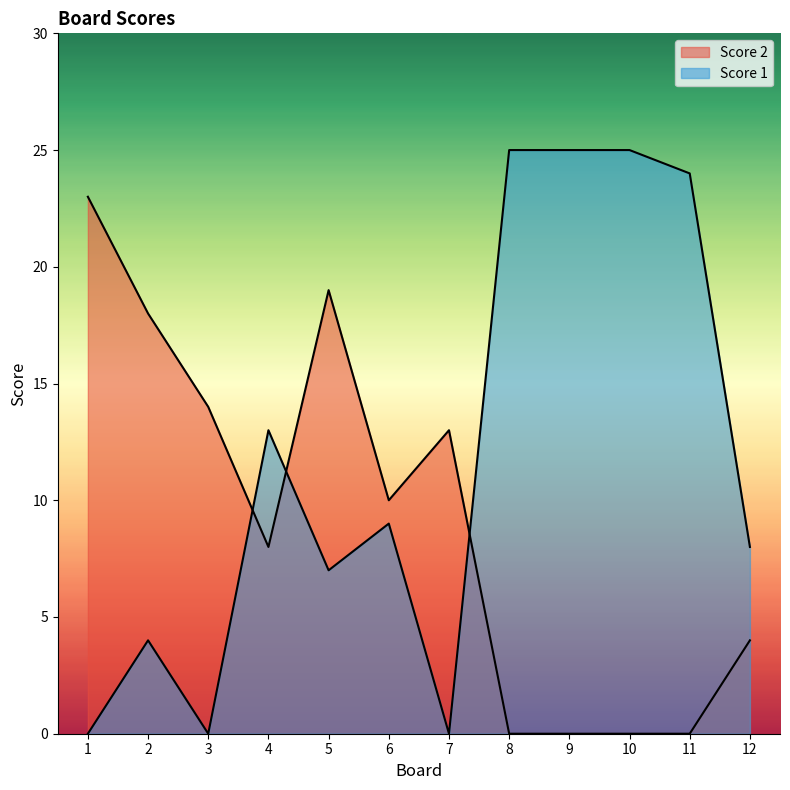

Does the chart display data point markers on the line(s)?

No